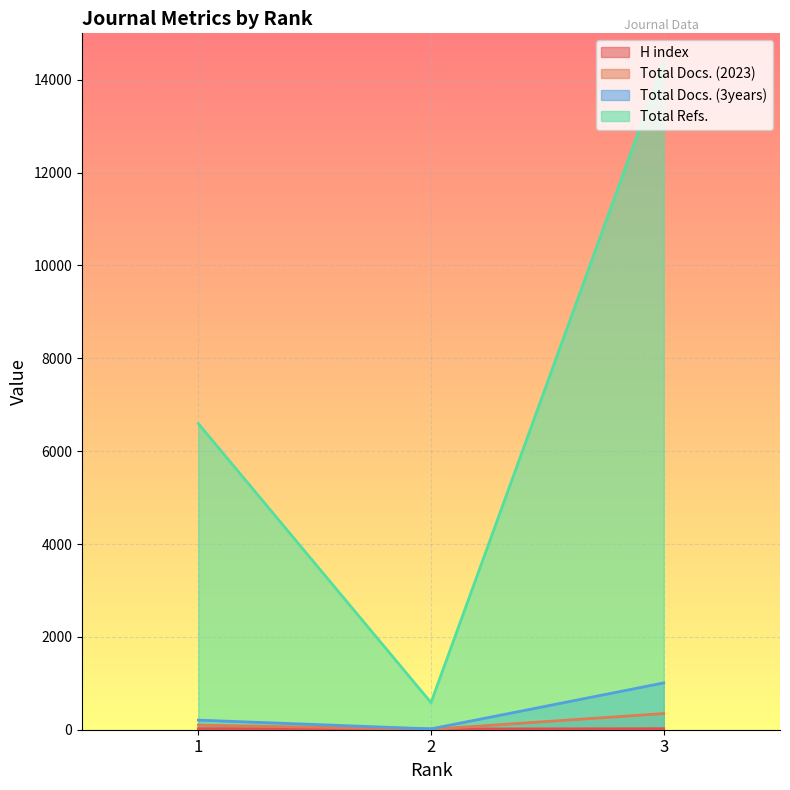

Where does the Total Docs. (3years) series first go above 207?

3